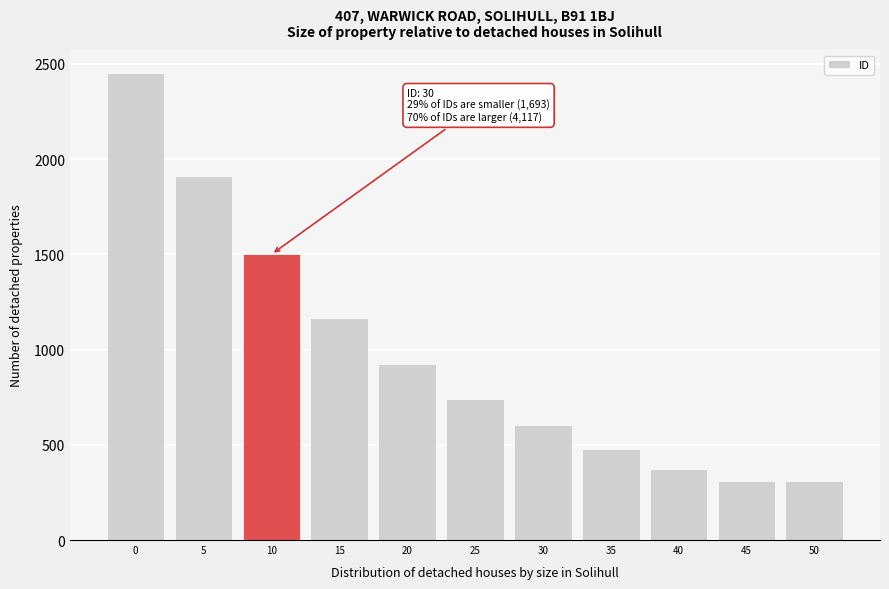

Is it true that the value at 50 is 310?

True